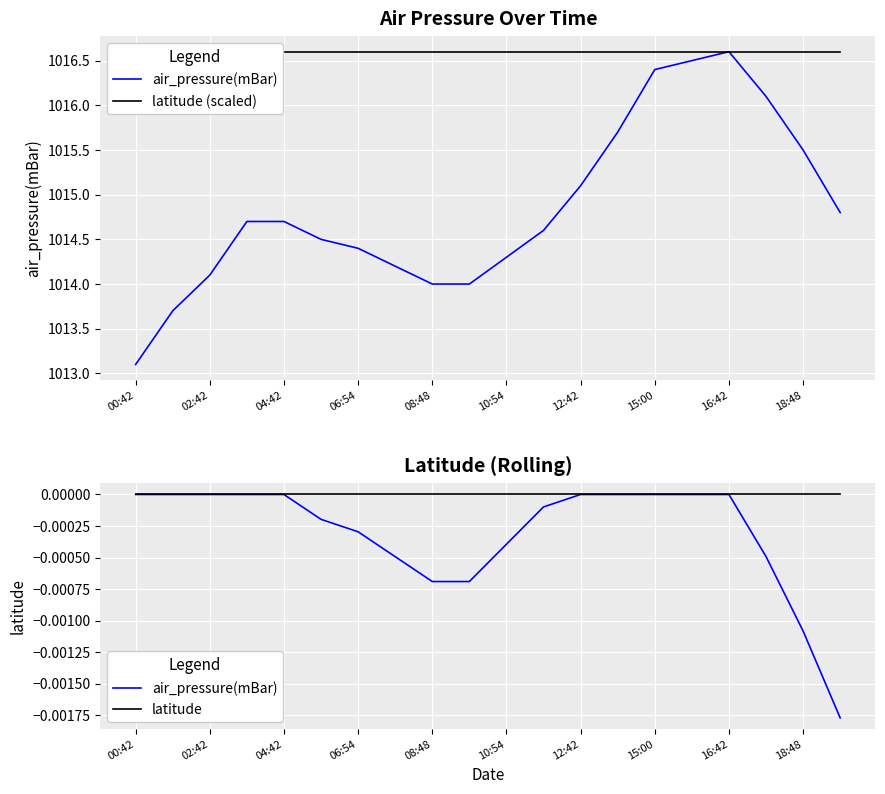

Which series has the largest total across all categories?

latitude (scaled)